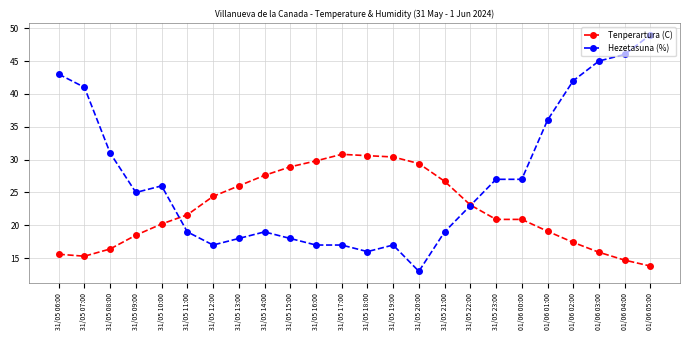

Is this an area chart (filled region under the line)?

No